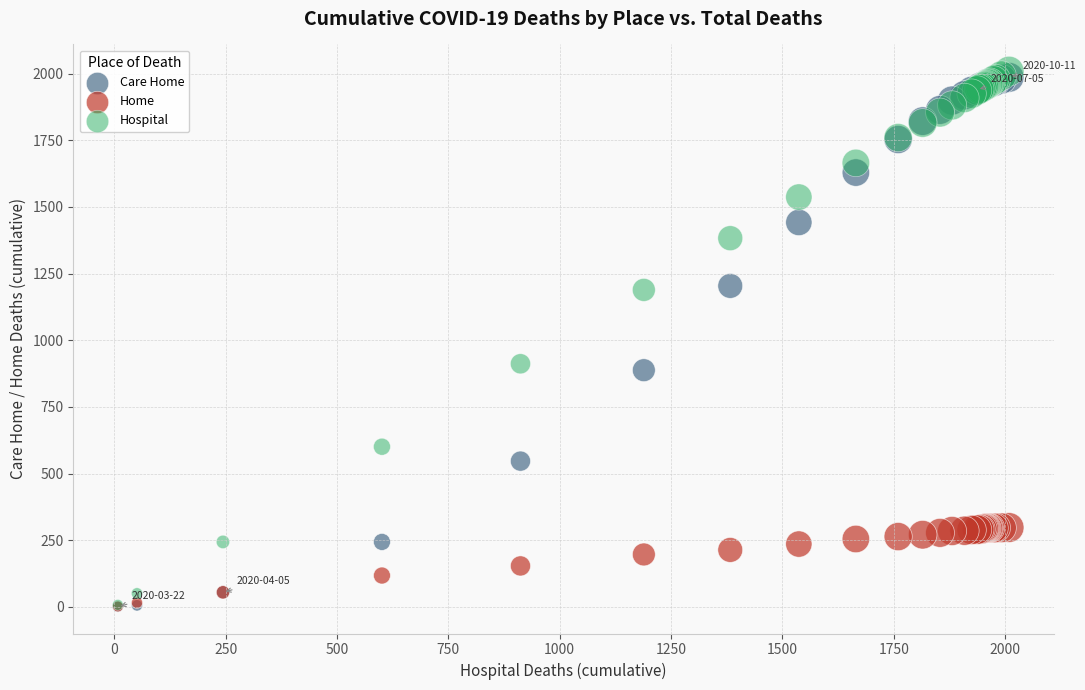

In the Hospital series, what Y value is closest to 1008?

912